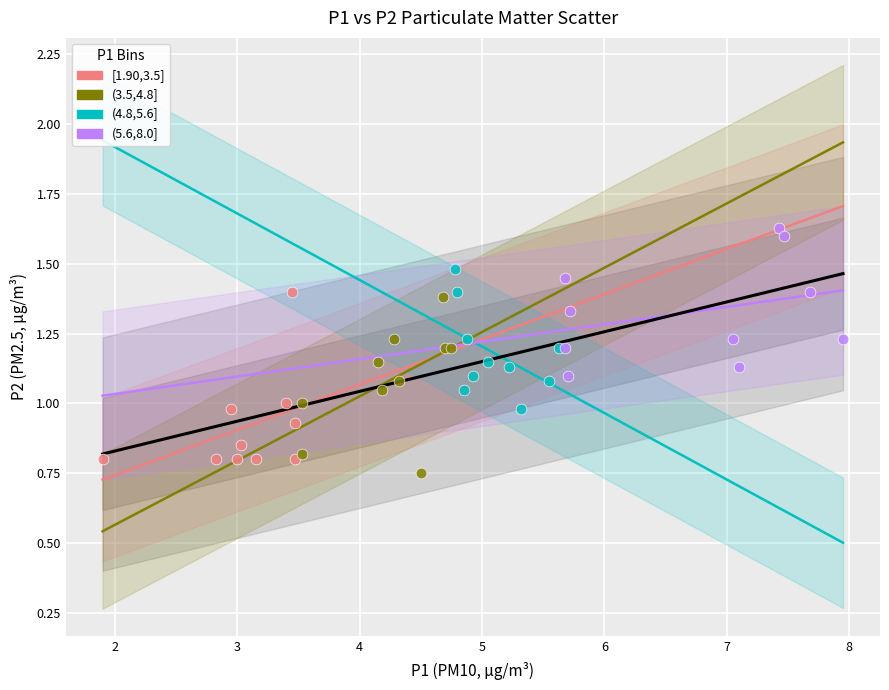

Which series contains the highest Y value?

(5.6,8.0]